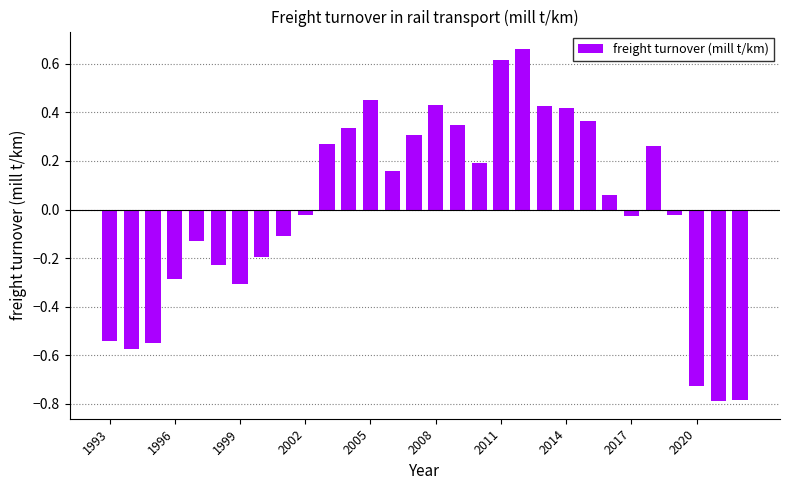

What is the minimum value shown in the chart?

-0.8